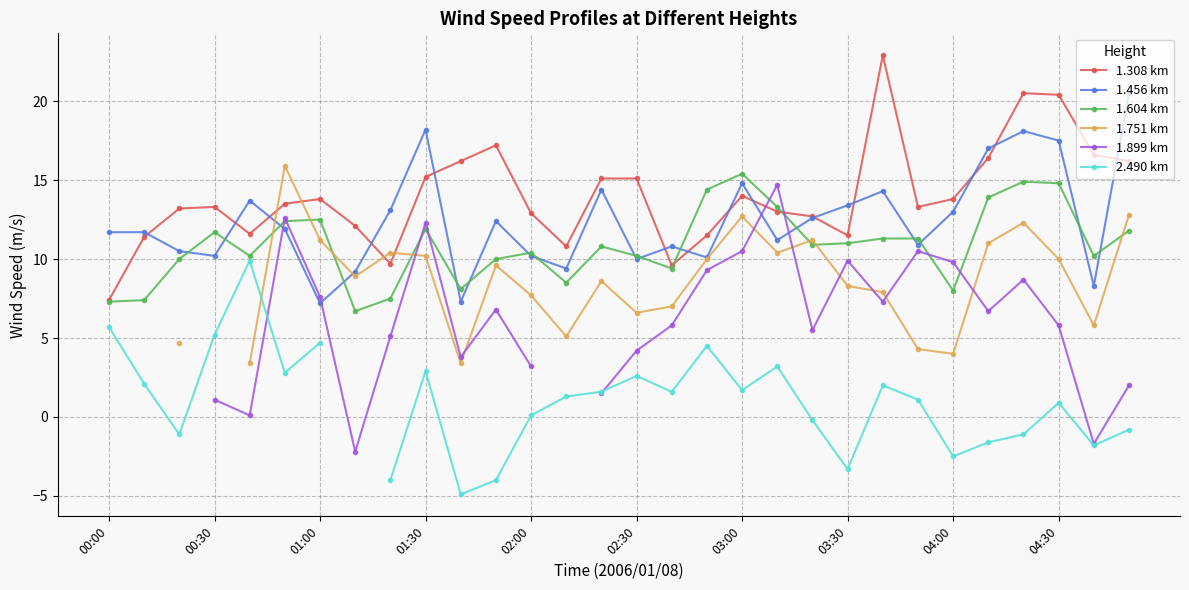

How many lines are shown in the chart?

6